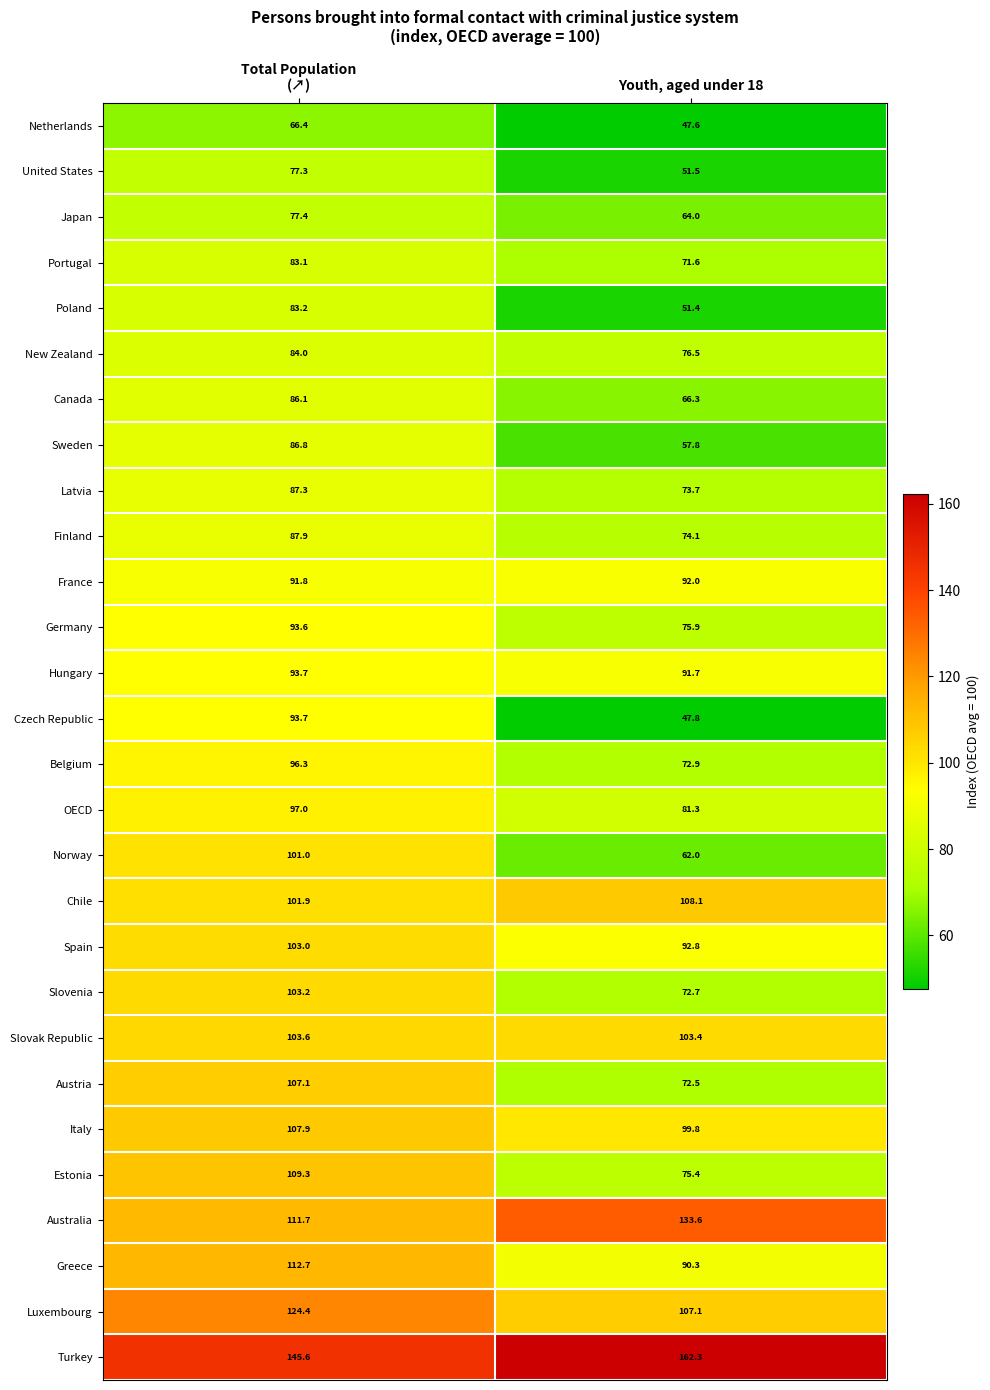

Which series has the widest spread of values?

Czech Republic